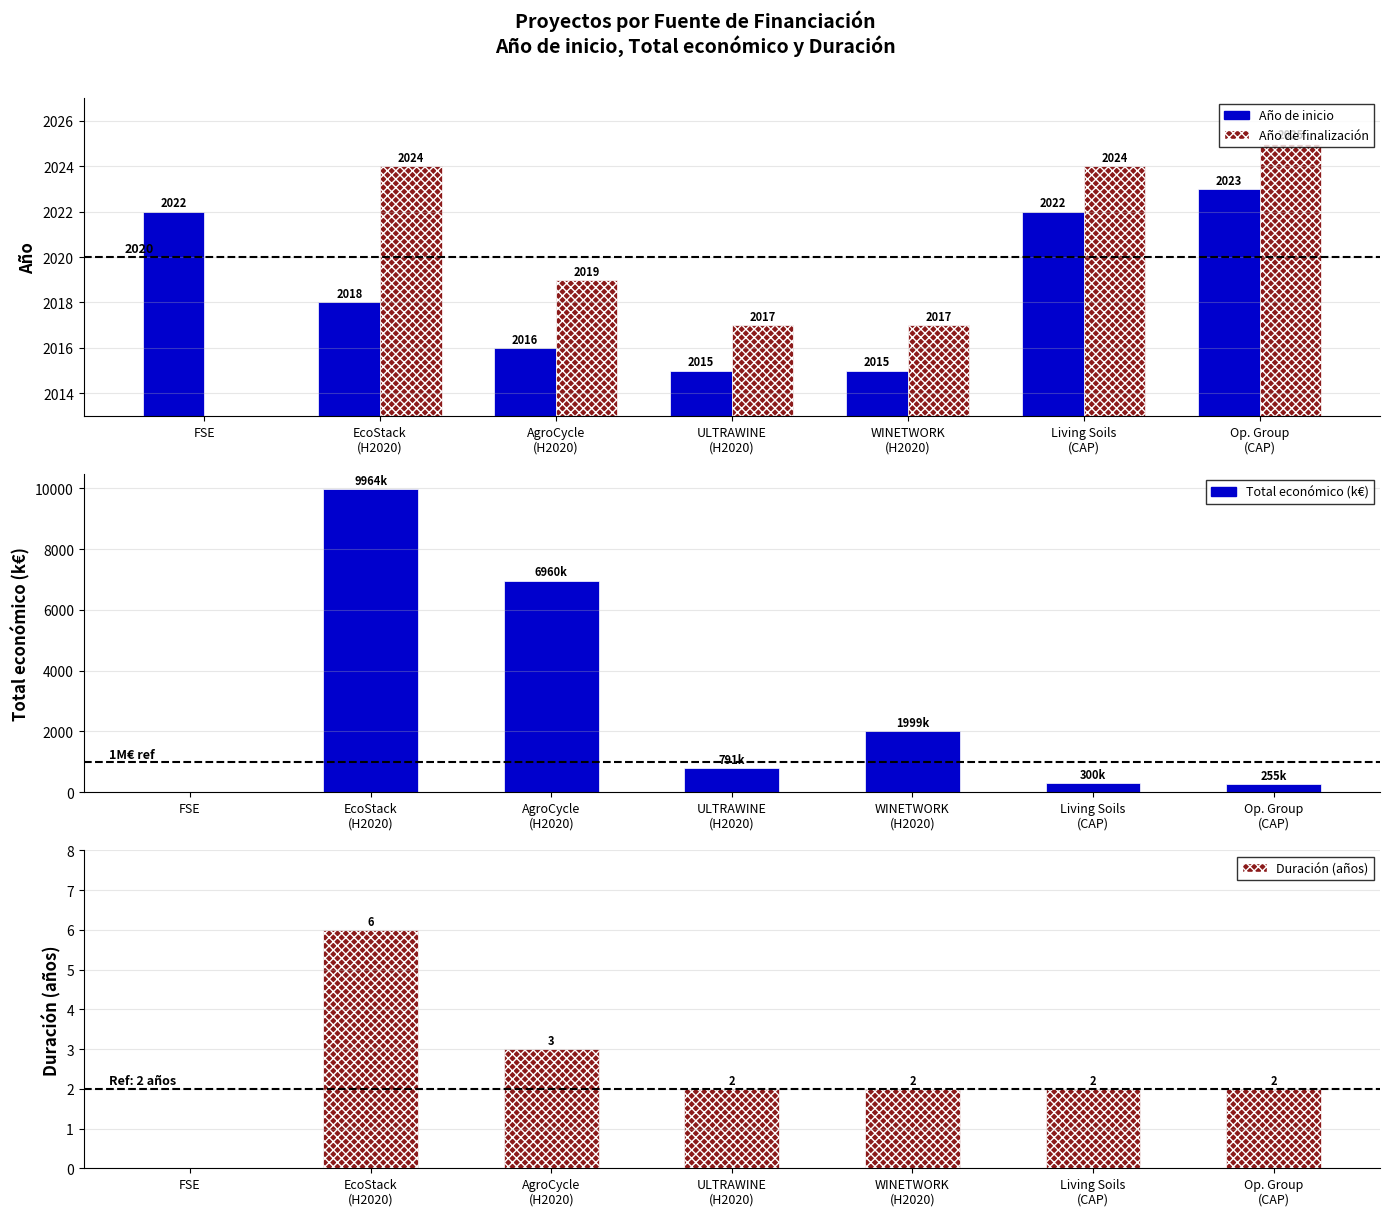

How many positive values does the Total económico (k€) series have?

6